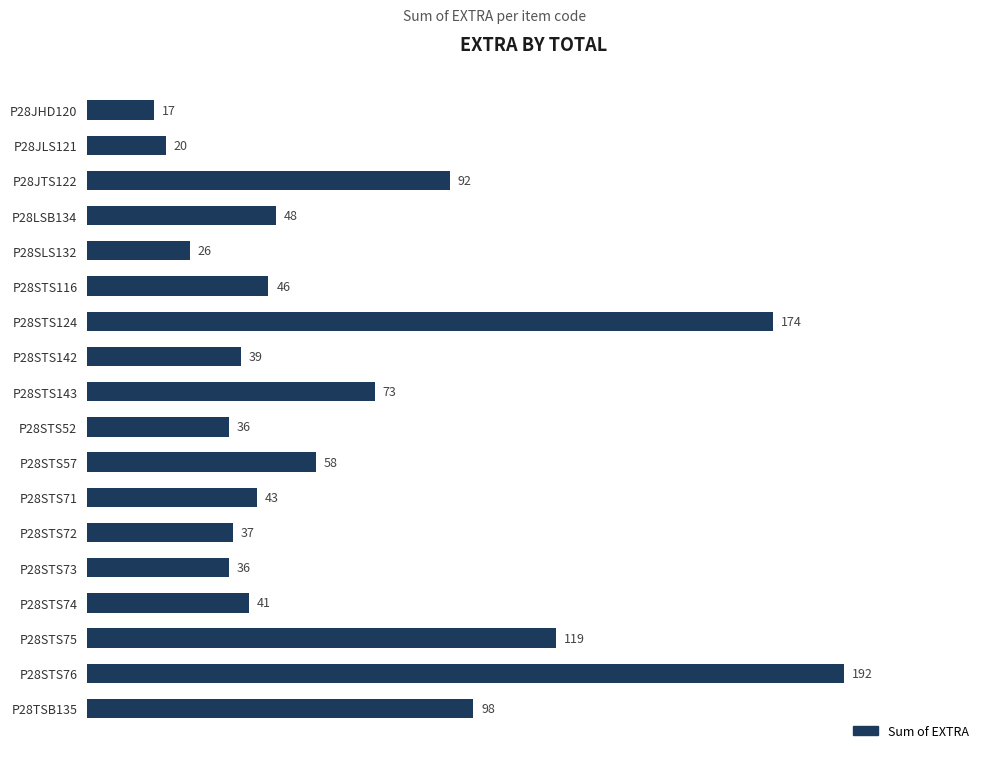

What is the maximum value shown in the chart?

192